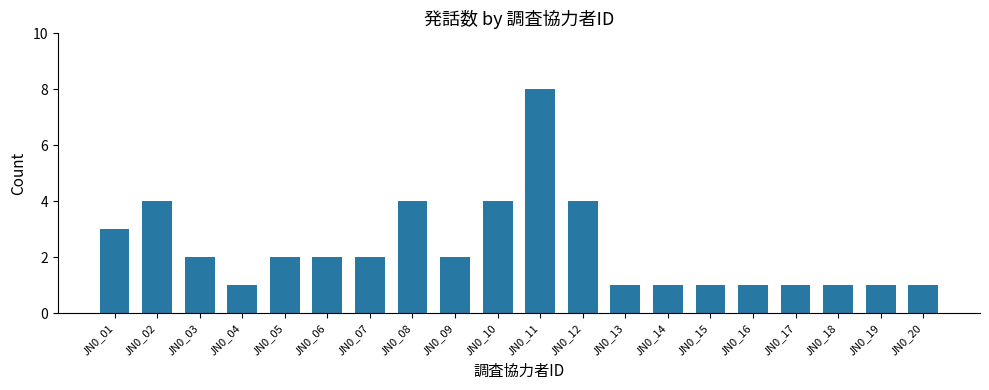

What is the difference between the values at JN0_19 and JN0_11?

7